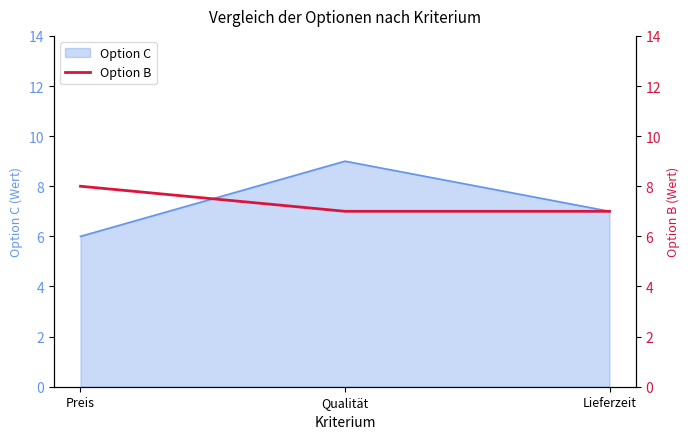

Which category has the lowest value in the Option C series?

Preis